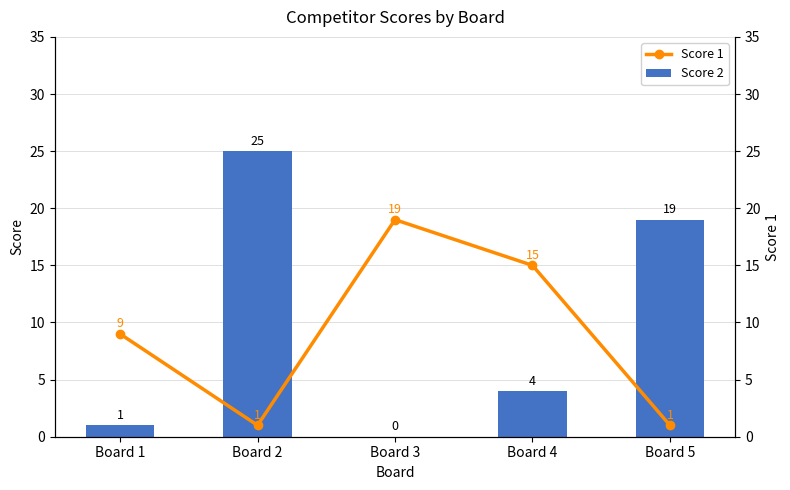

How many groups of bars are there?

5